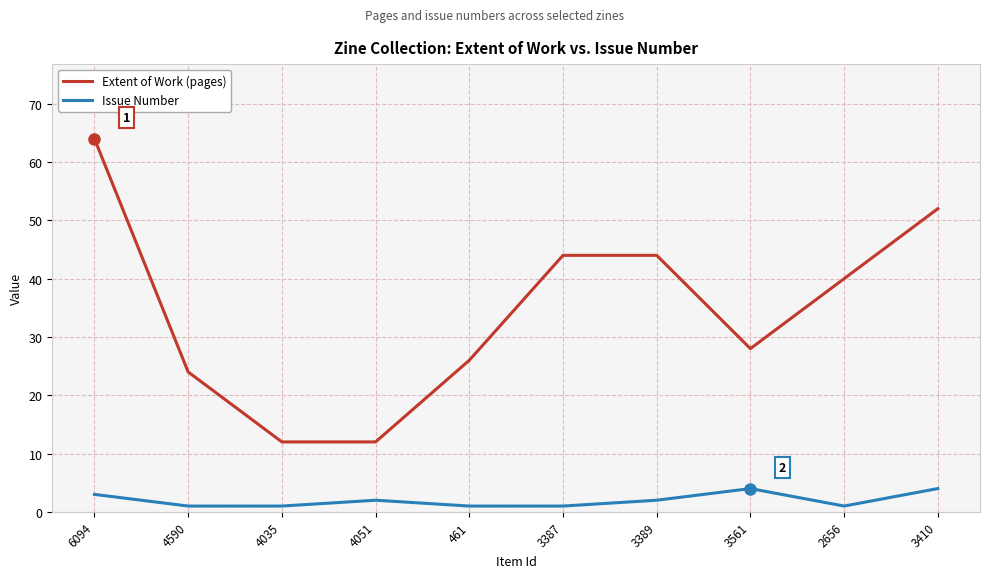

What is the difference between the highest and lowest values at 2656?

39